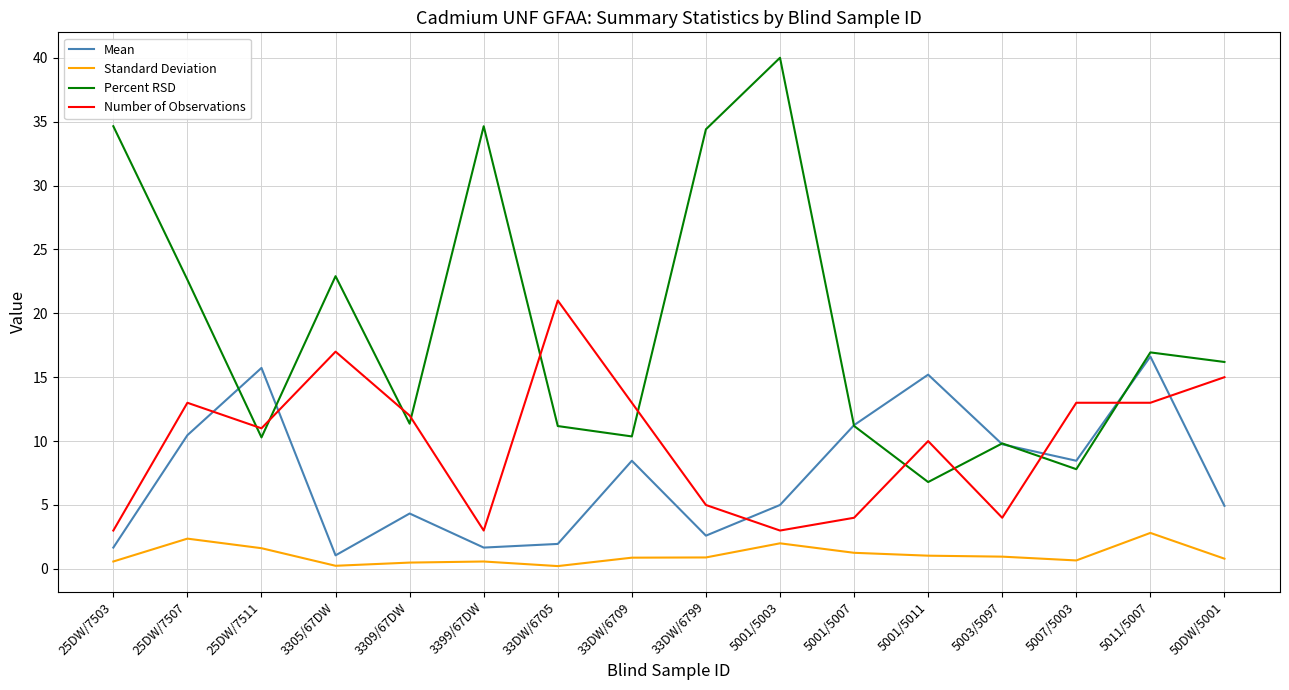

What position from the left is 5011/5007?

15